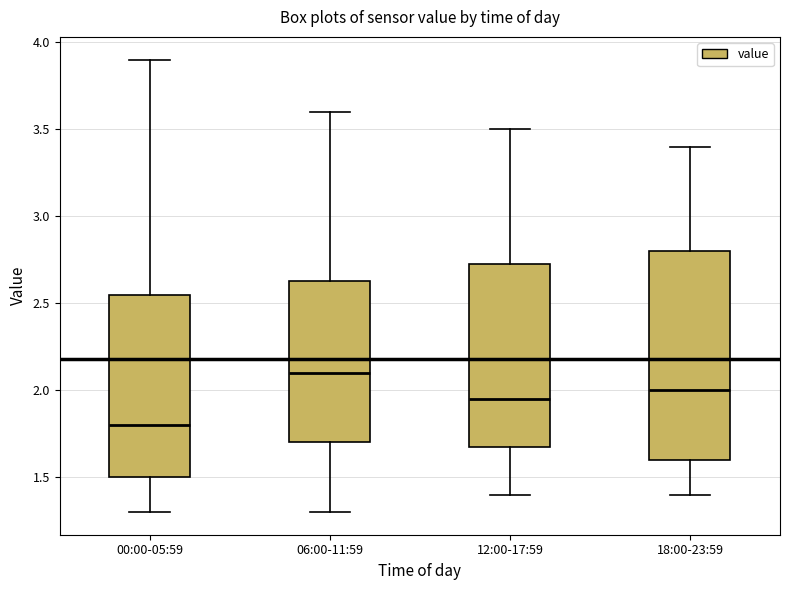

Comparing the boxes themselves (not the whiskers), which one is the tallest?

18:00-23:59